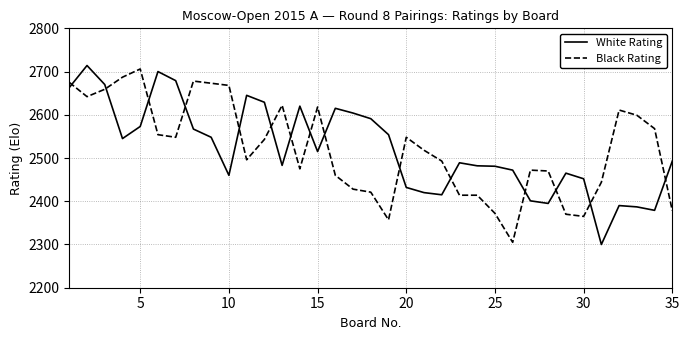

What is the difference between the maximum and minimum values in the Black Rating series?

401